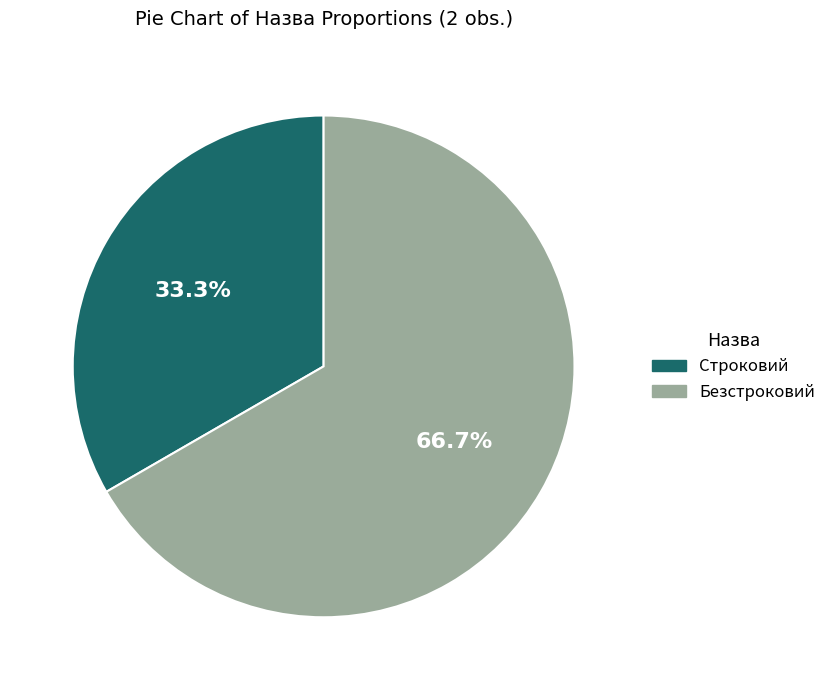

The Безстроковий slice represents 77% of the pie. True or false?

False